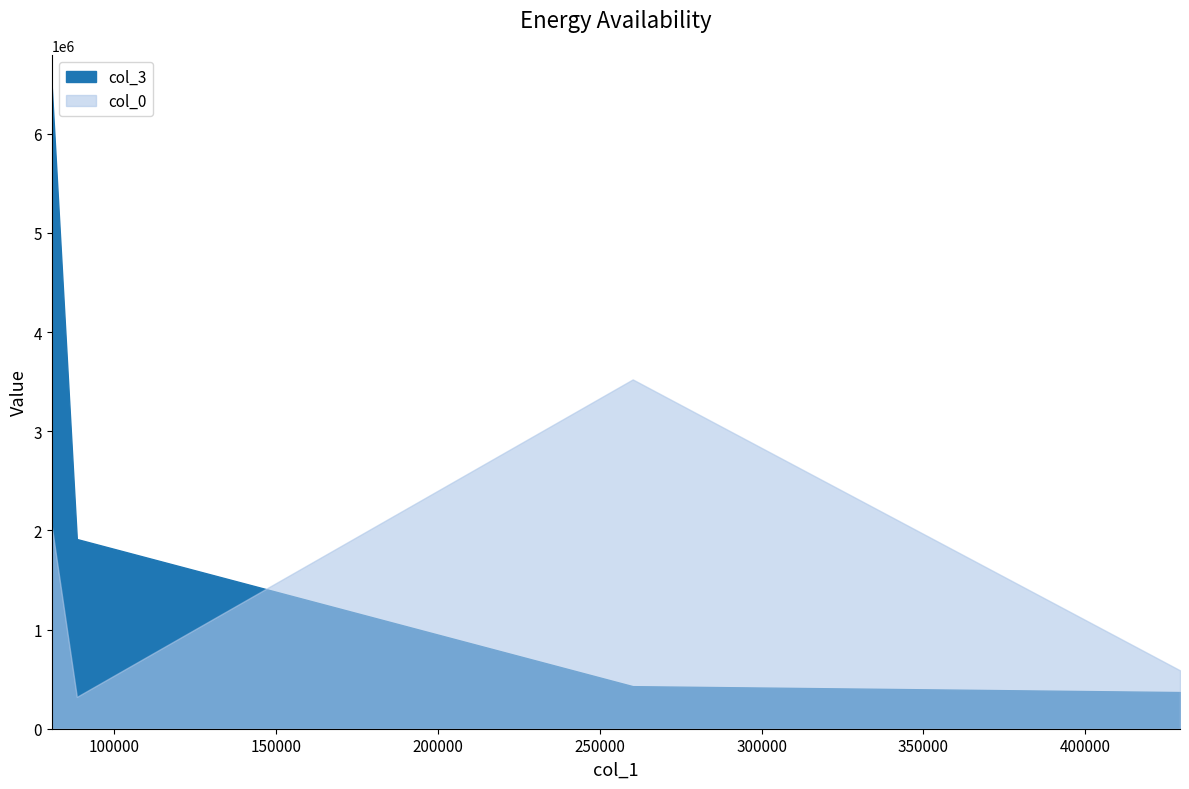

Does the chart display data point markers on the line(s)?

No